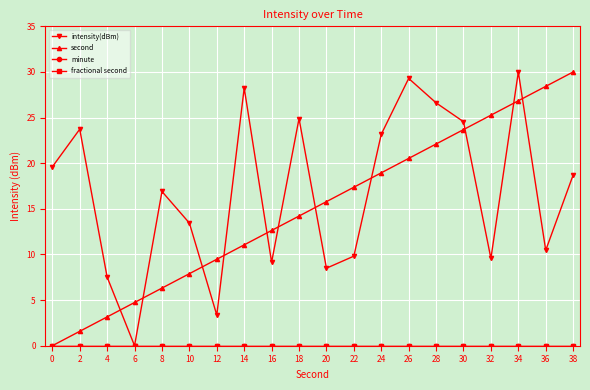

Is this an area chart (filled region under the line)?

No